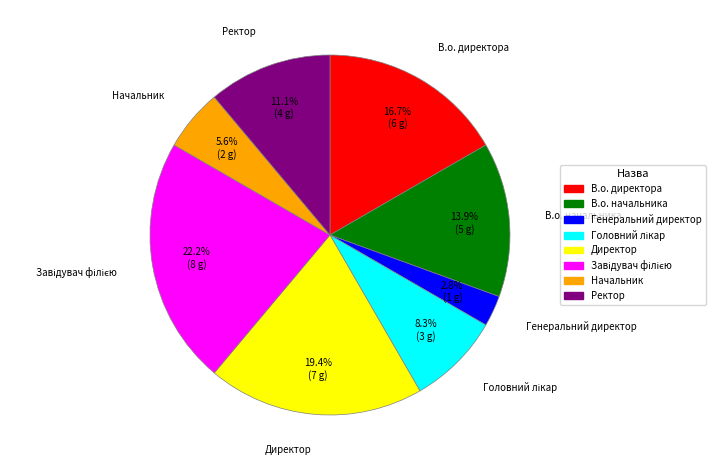

Count the number of slices in the pie.

8